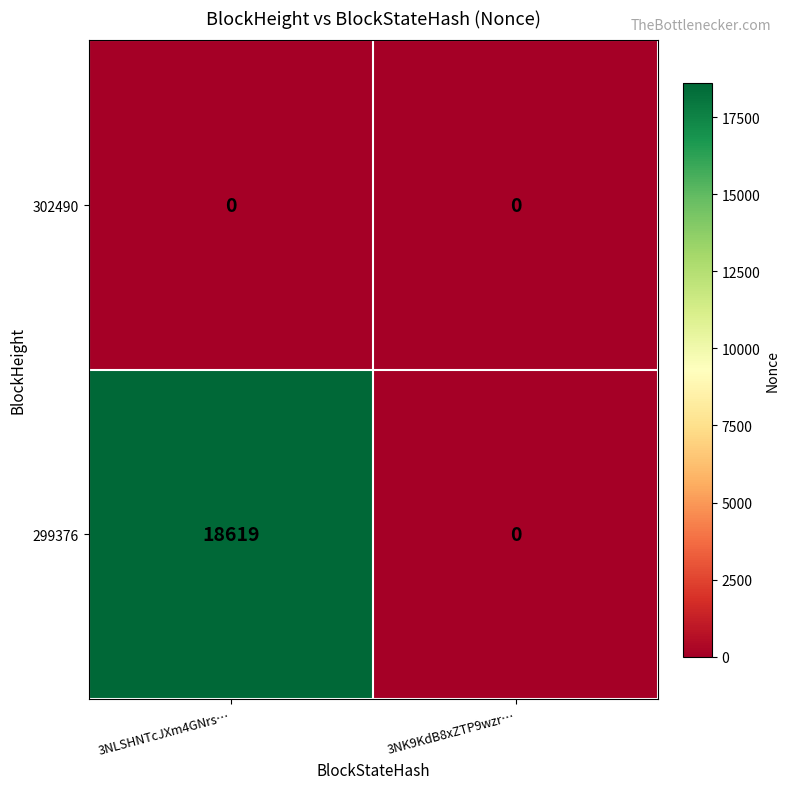

Reading left to right, list all the values displayed in this chart.

302490: 3NLSHNTcJXm4GNrs…=0	3NK9KdB8xZTP9wzr…=0
299376: 3NLSHNTcJXm4GNrs…=18619	3NK9KdB8xZTP9wzr…=0